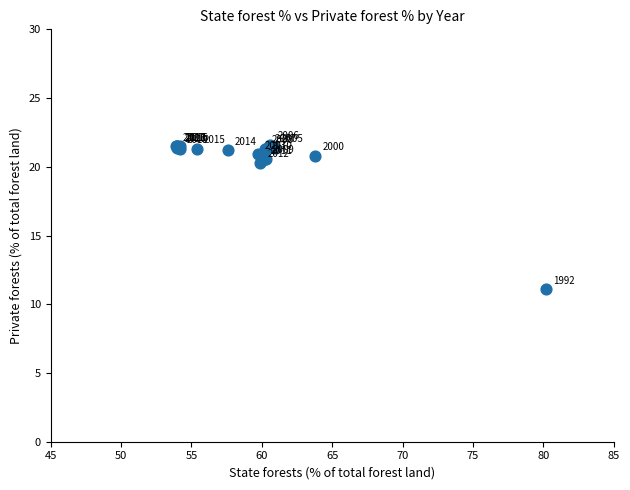

What Y value in the scatter plot is closest to 16?

20.3